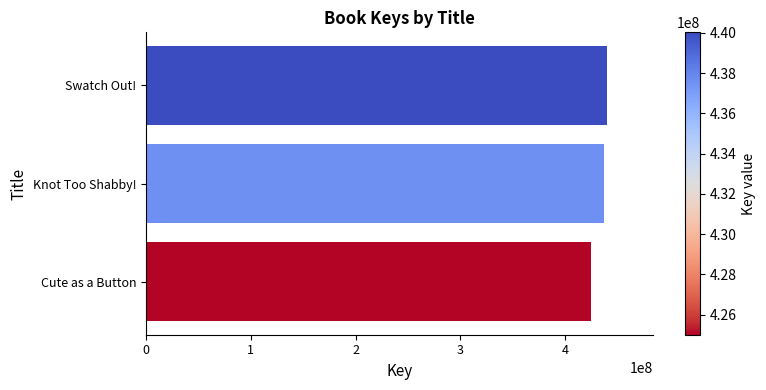

What is the maximum value shown in the chart?

440023654